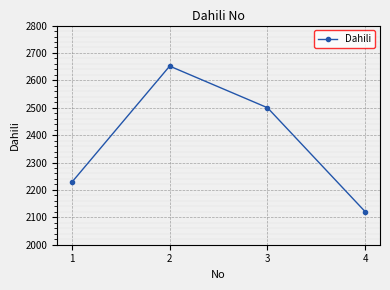

What is the sum of the values at 3 and 2?

5152